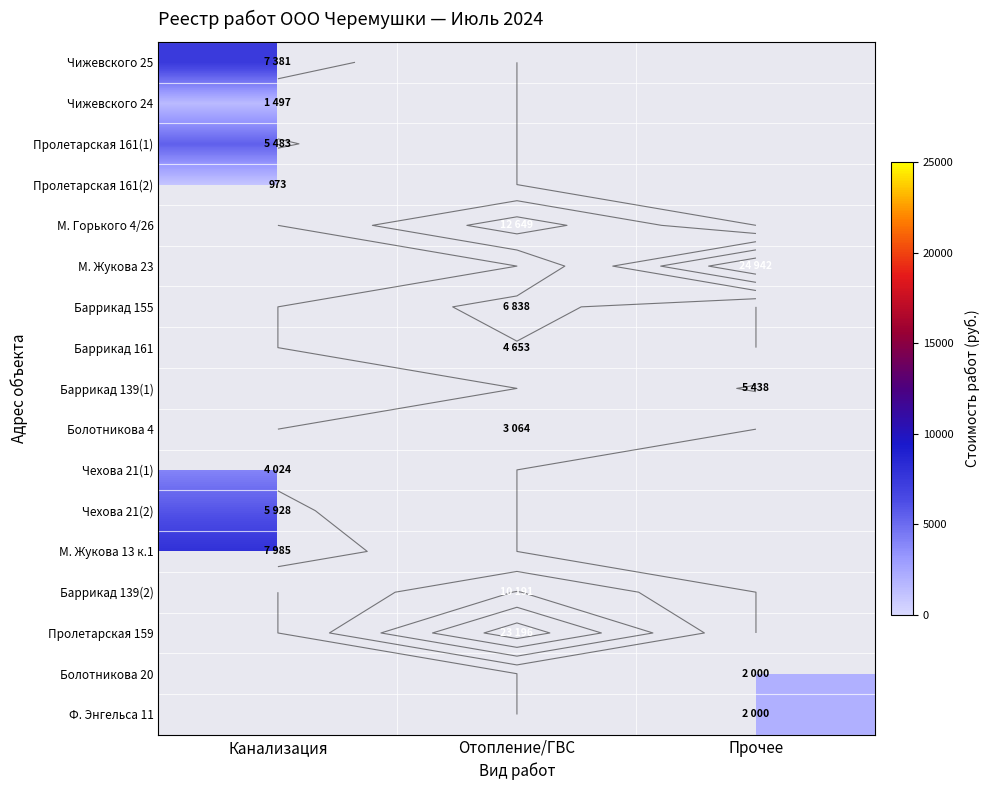

Which series has the widest spread of values?

Чижевского 25